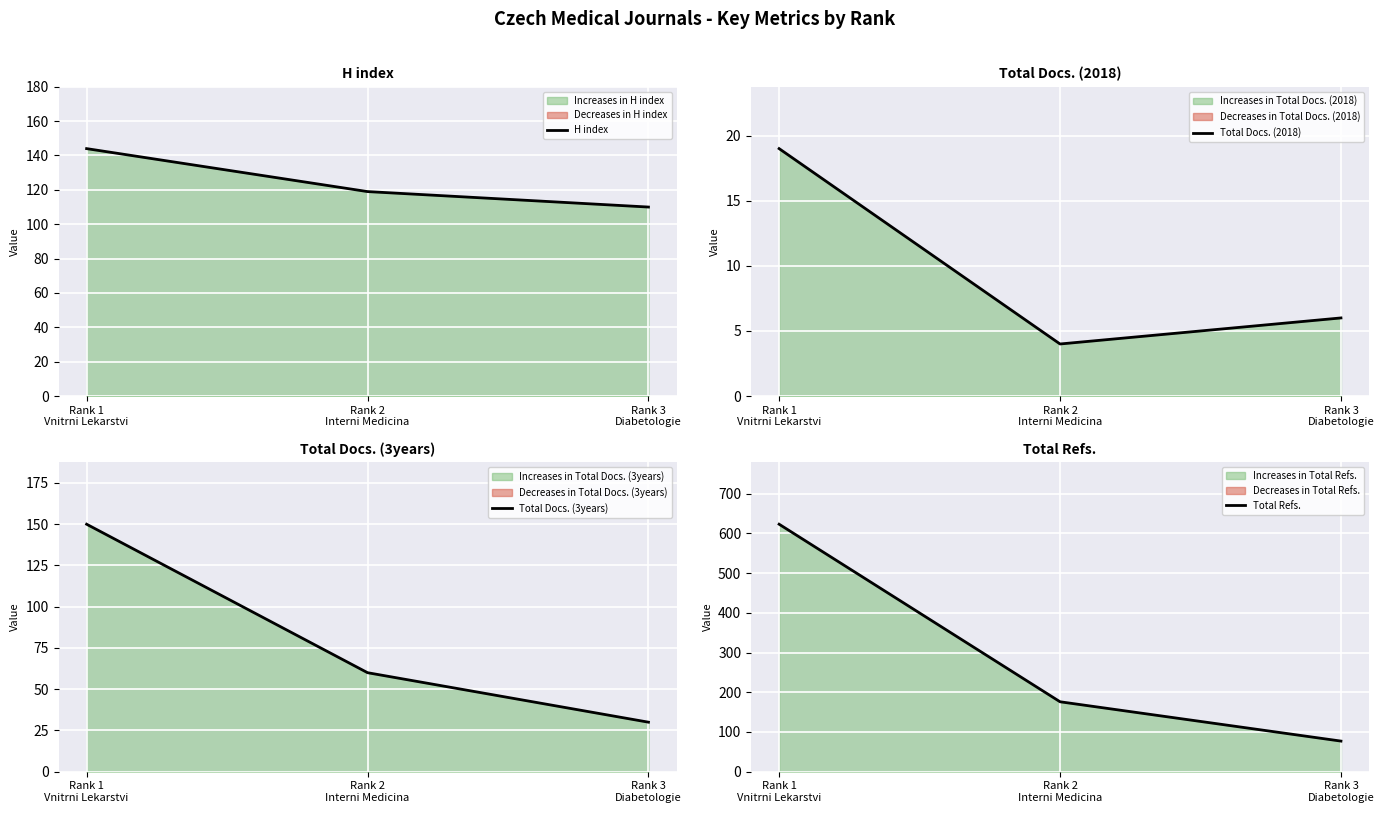

Where does the Total Docs. (3years) series first go above 60?

Rank 1
Vnitrni Lekarstvi